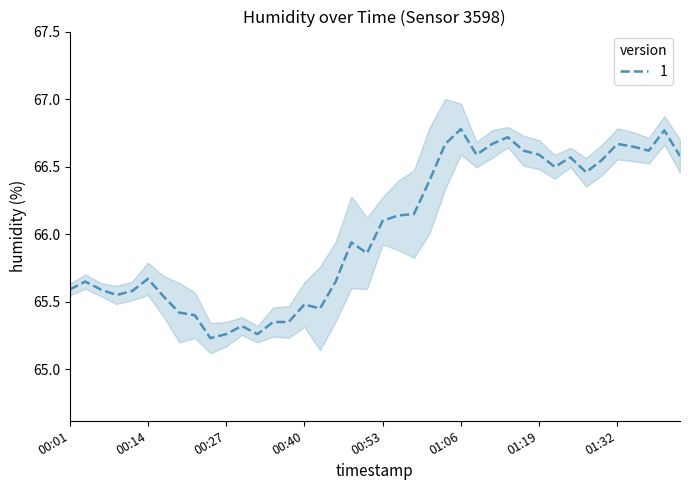

List the labels in order of value, smallest first.

00:25, 00:27, 00:32, 00:30, 00:35, 00:37, 00:22, 00:19, 00:43, 00:40, 00:17, 00:09, 00:12, 00:01, 00:07, 00:04, 00:45, 00:14, 00:50, 00:48, 00:53, 00:56, 00:58, 01:01, 01:27, 01:22, 01:29, 01:24, 01:42, 01:09, 01:19, 01:16, 01:37, 01:34, 01:03, 01:11, 01:32, 01:14, 01:40, 01:06